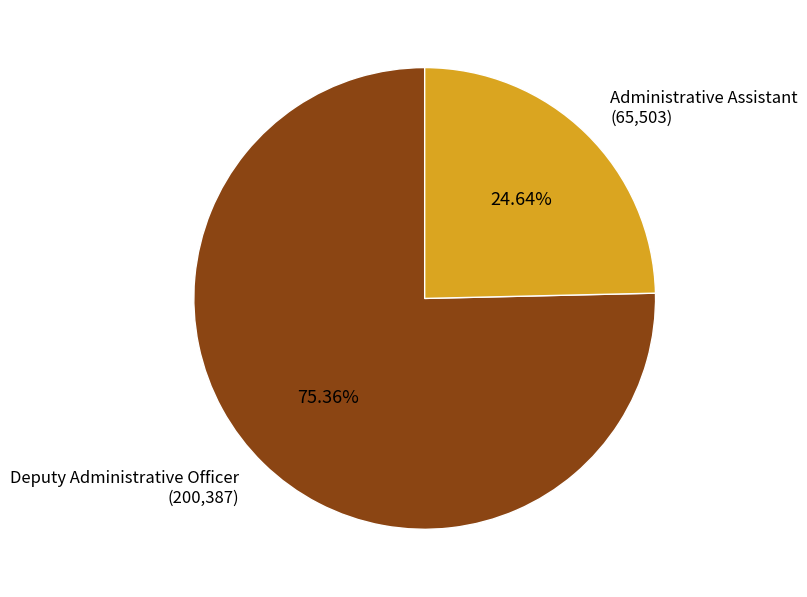

The Deputy Administrative Officer slice represents 75% of the pie. True or false?

True